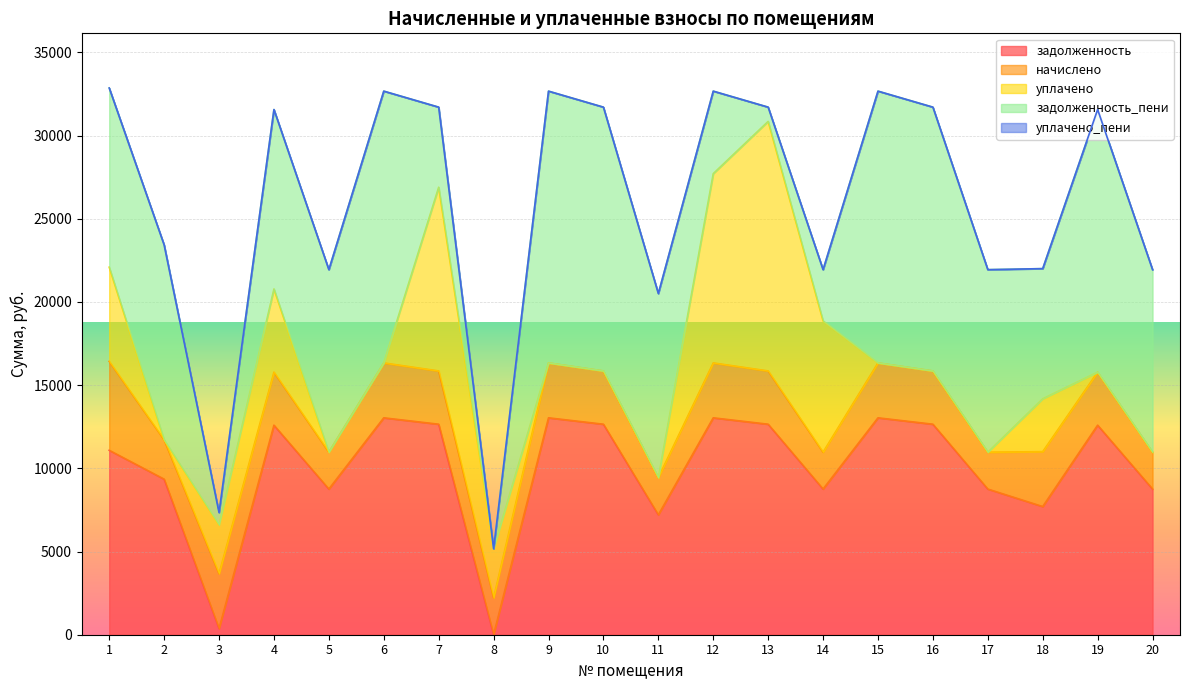

How many data points does each series have?

20